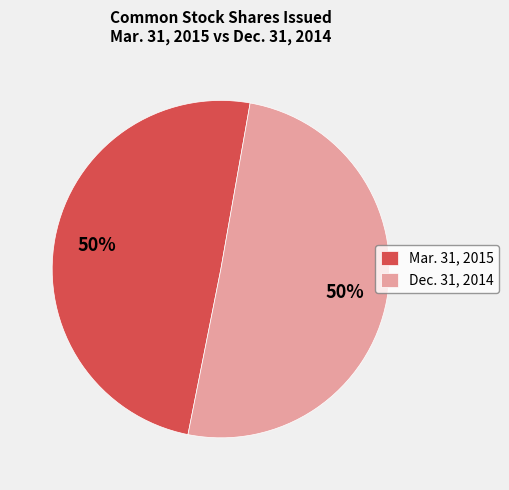

How many segments does this pie chart have?

2